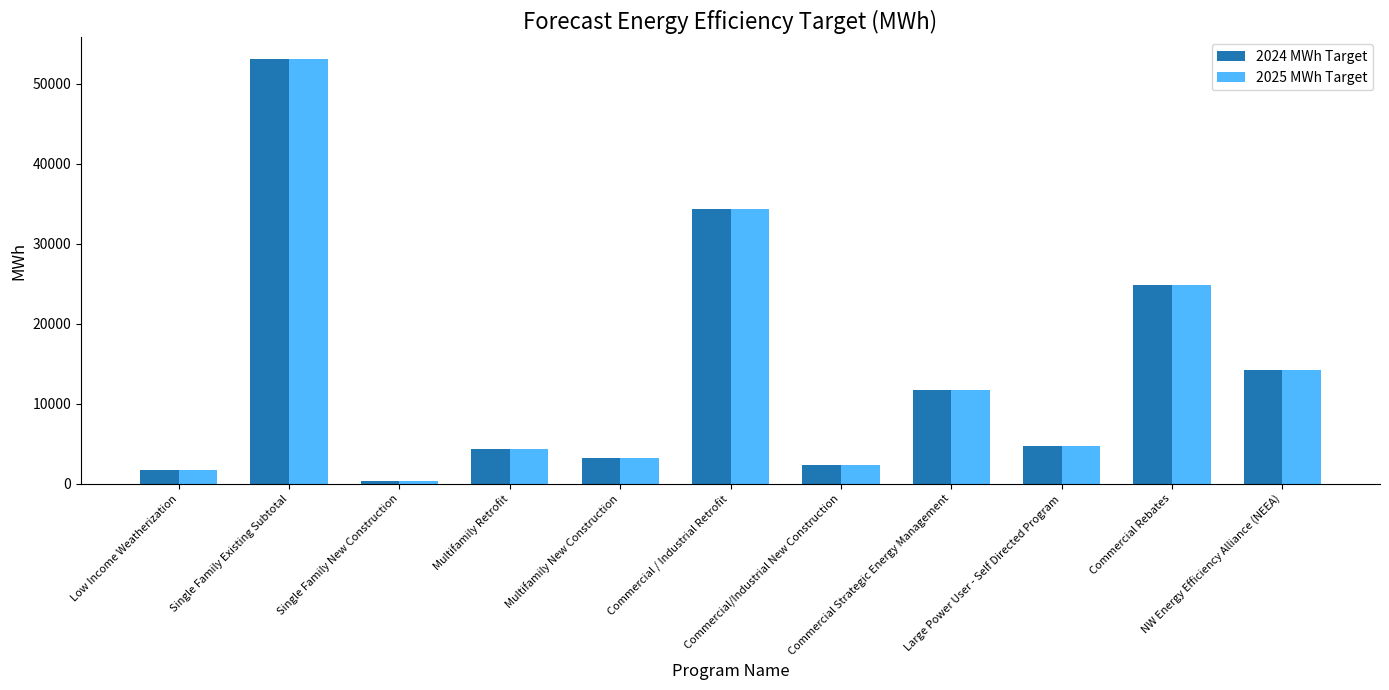

Reading left to right, transcribe all the data shown in this chart.

2024 MWh Target: 1710.4	53102.8	397.8	4377.7	3182.2	34383.1	2382.2	11708.1	4750.5	24797.1	14173.3
2025 MWh Target: 1710.4	53102.8	397.8	4377.7	3182.2	34383.1	2382.2	11708.1	4750.5	24797.1	14173.3